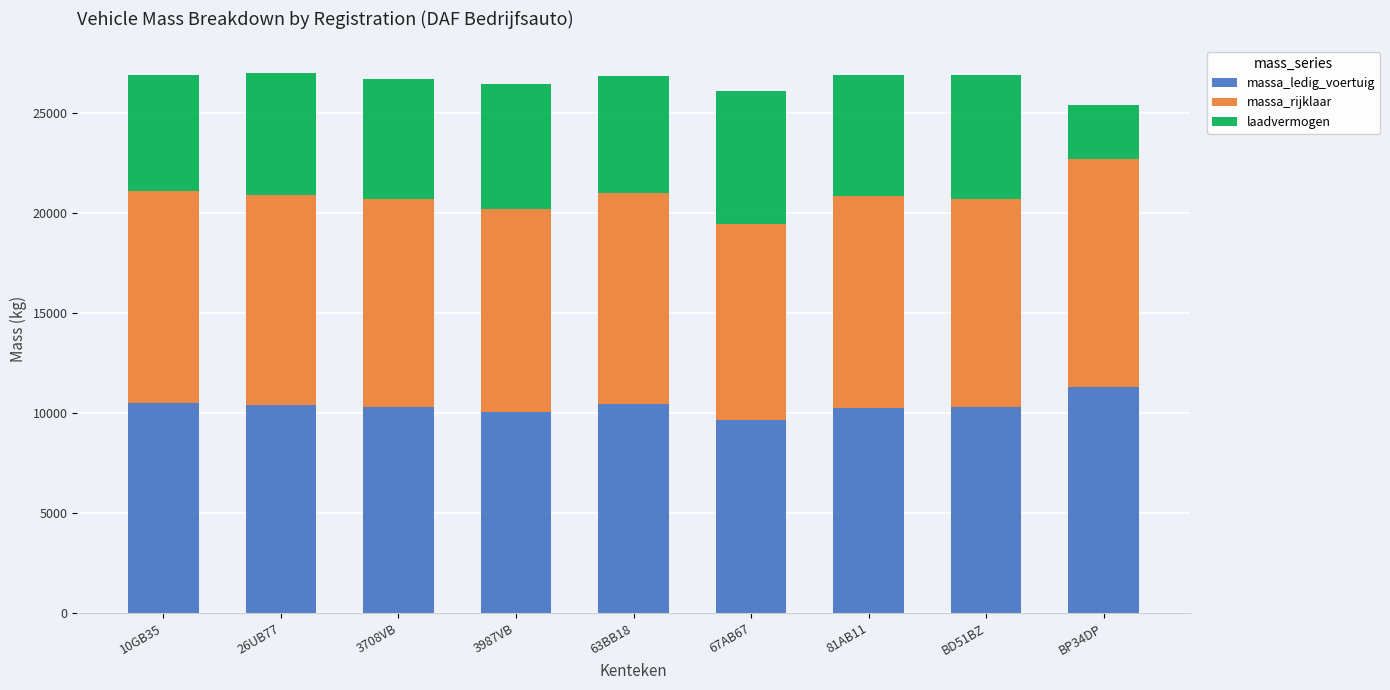

What is the difference between the massa_ledig_voertuig values at BP34DP and BD51BZ?

1020